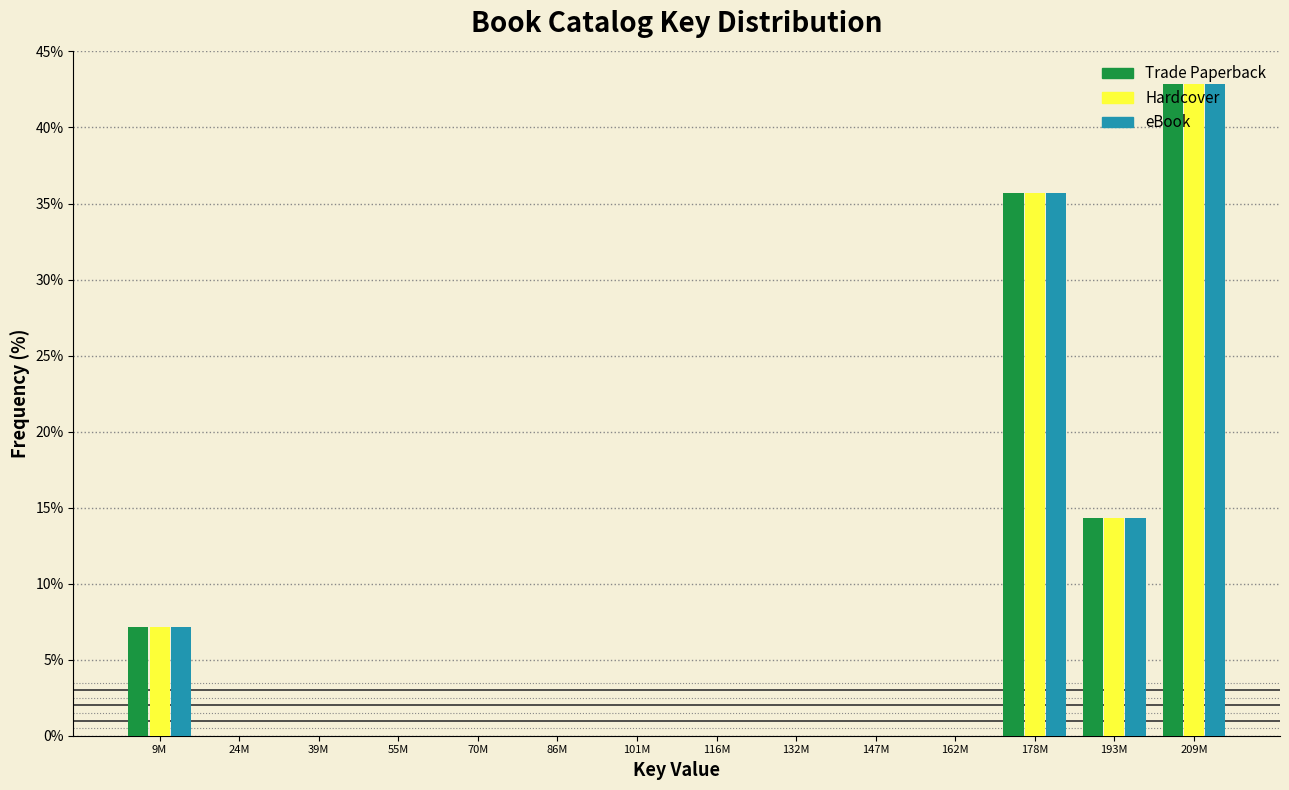

Which category has the highest value in the eBook series?

209M